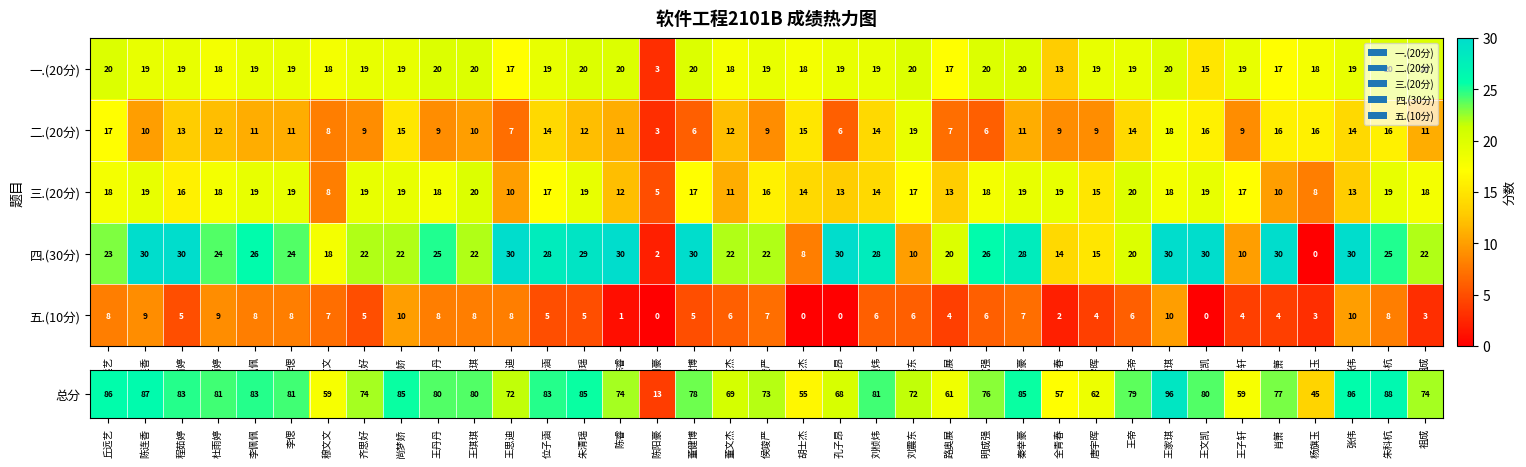

Which series has the largest total across all categories?

四.(30分)